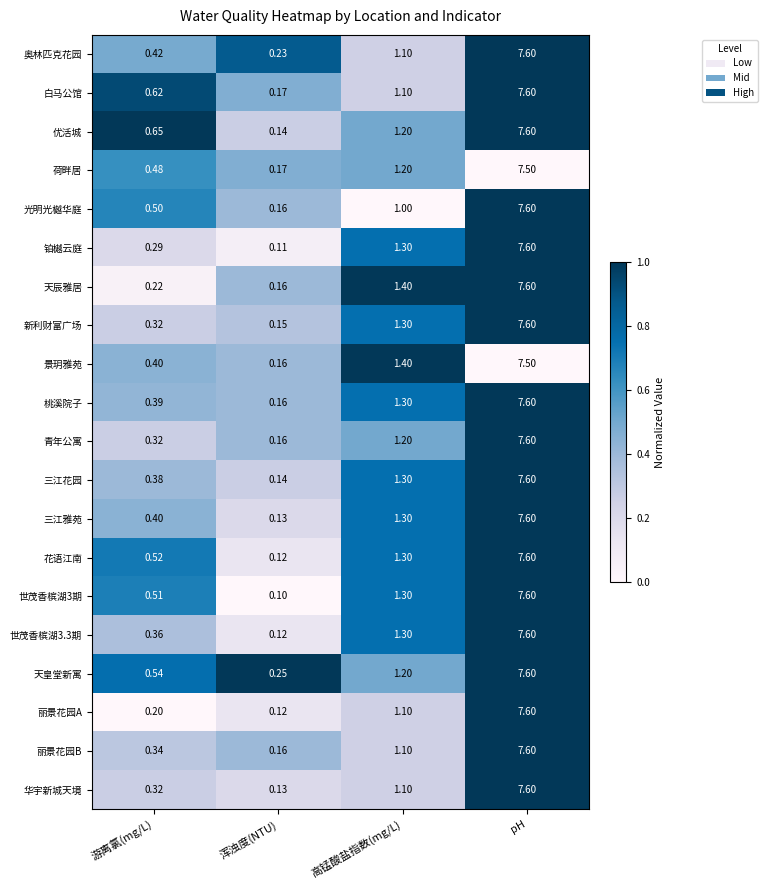

Where does the 花语江南 series first go above 1?

高锰酸盐指数(mg/L)